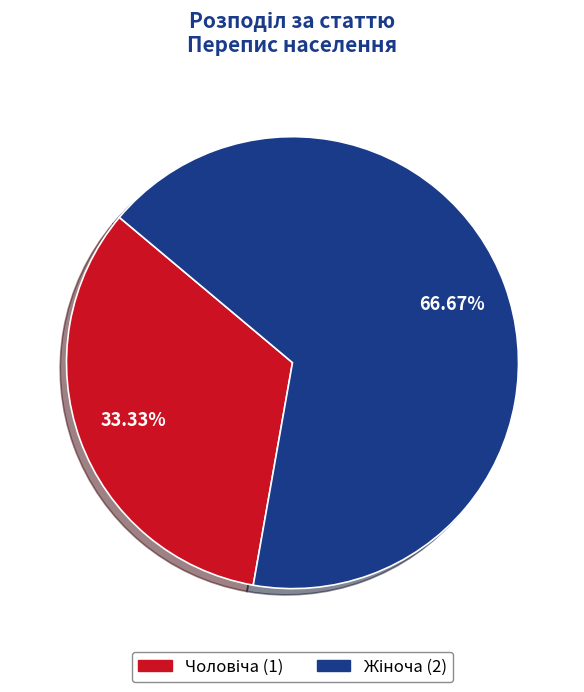

Is there any slice that represents more than half of the pie?

Yes